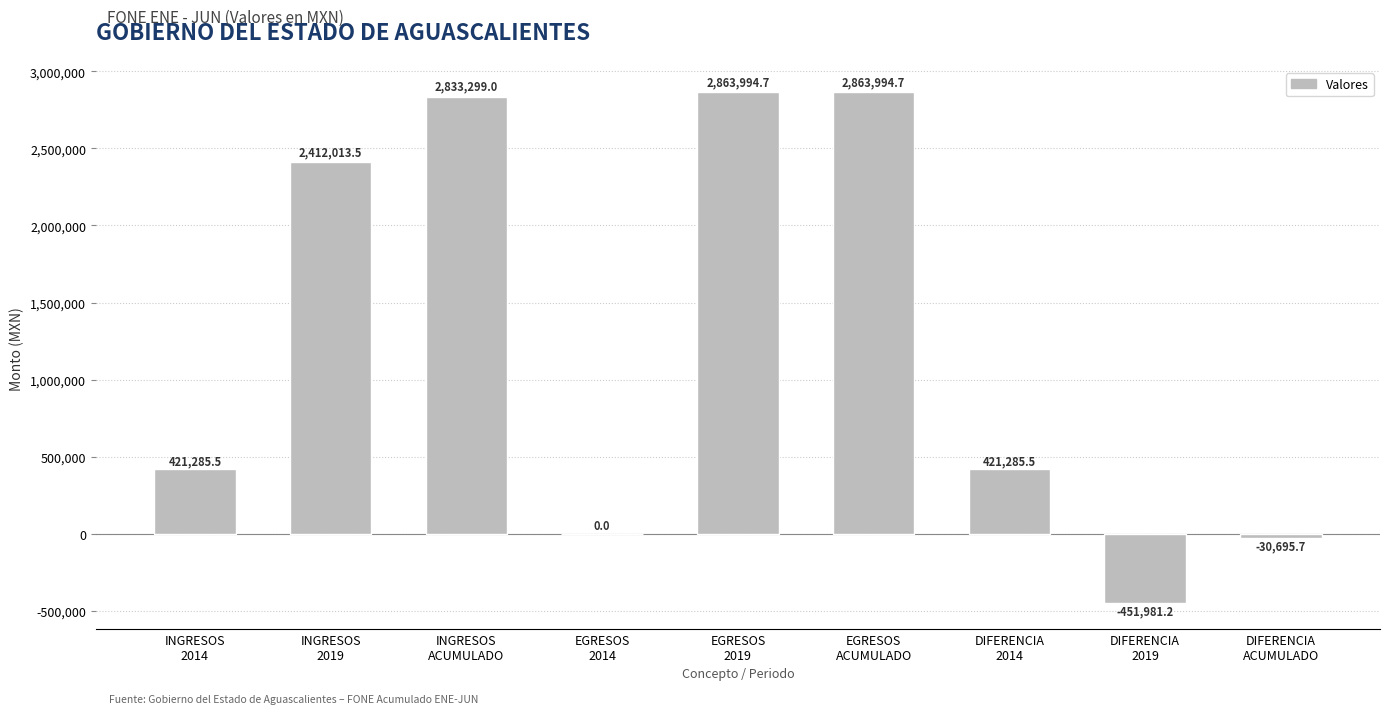

What is the greatest value displayed?

2863994.7